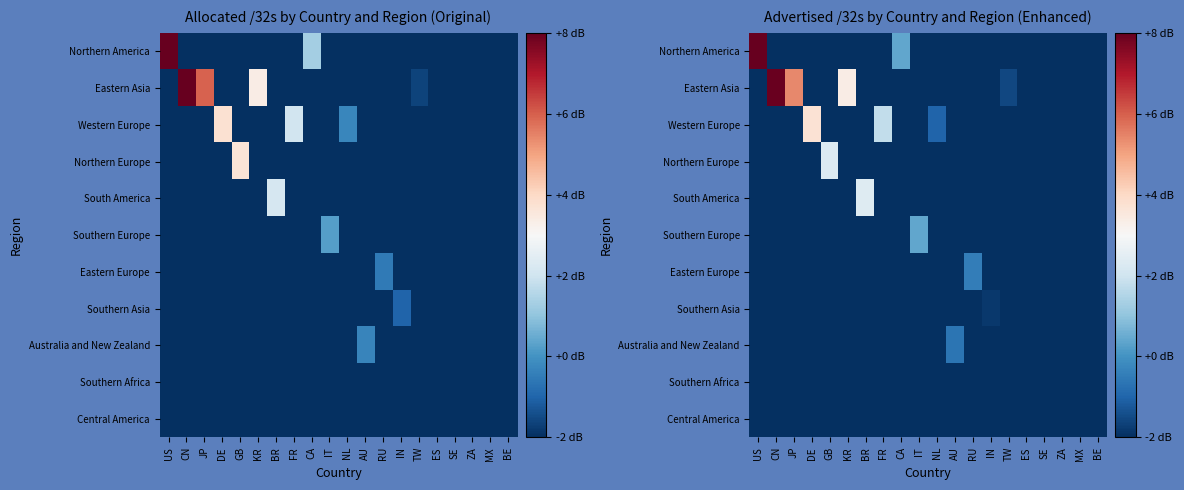

What is the smallest value displayed?

-3.1